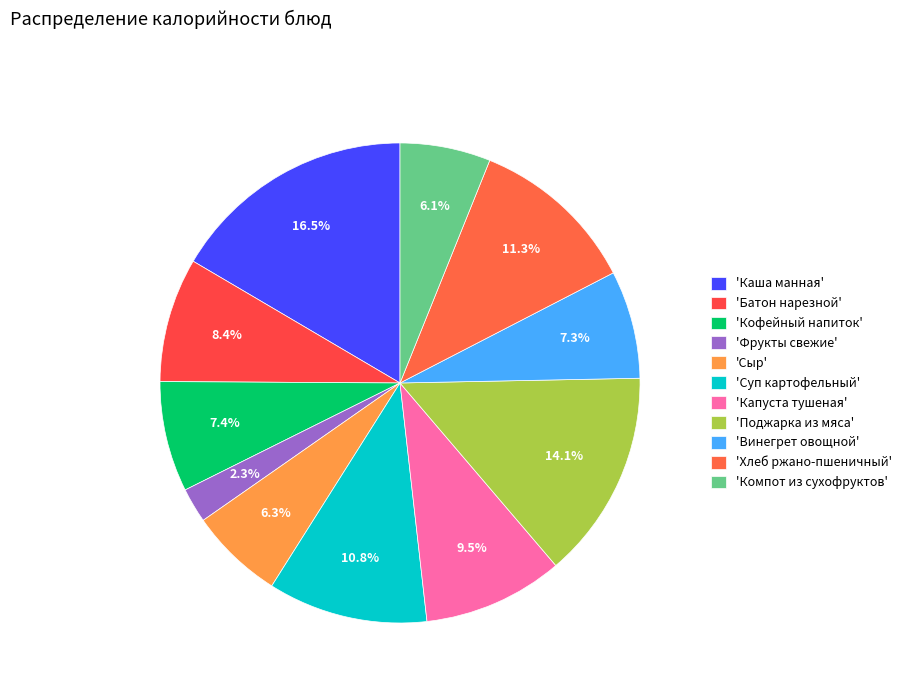

To the nearest percent, what is the difference between the largest and smallest slice percentages?

14%